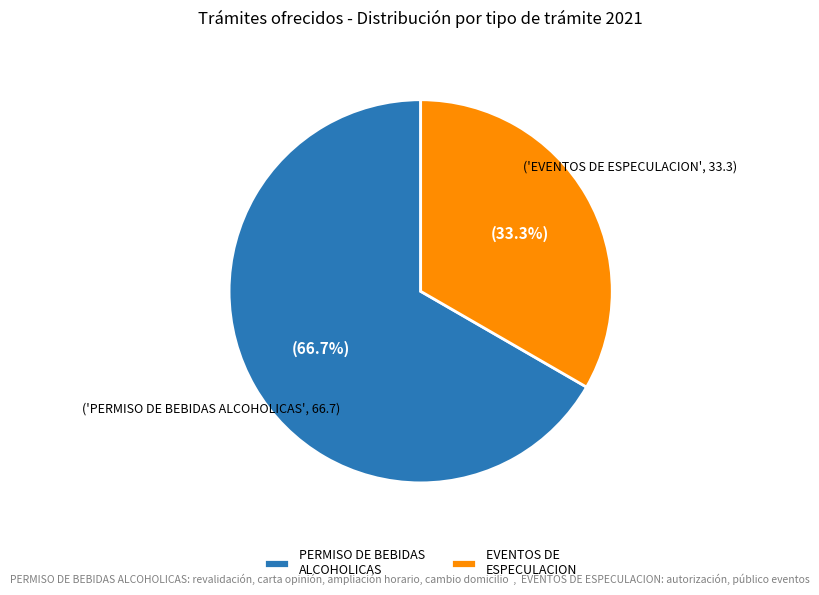

Is there a majority slice in this chart?

Yes